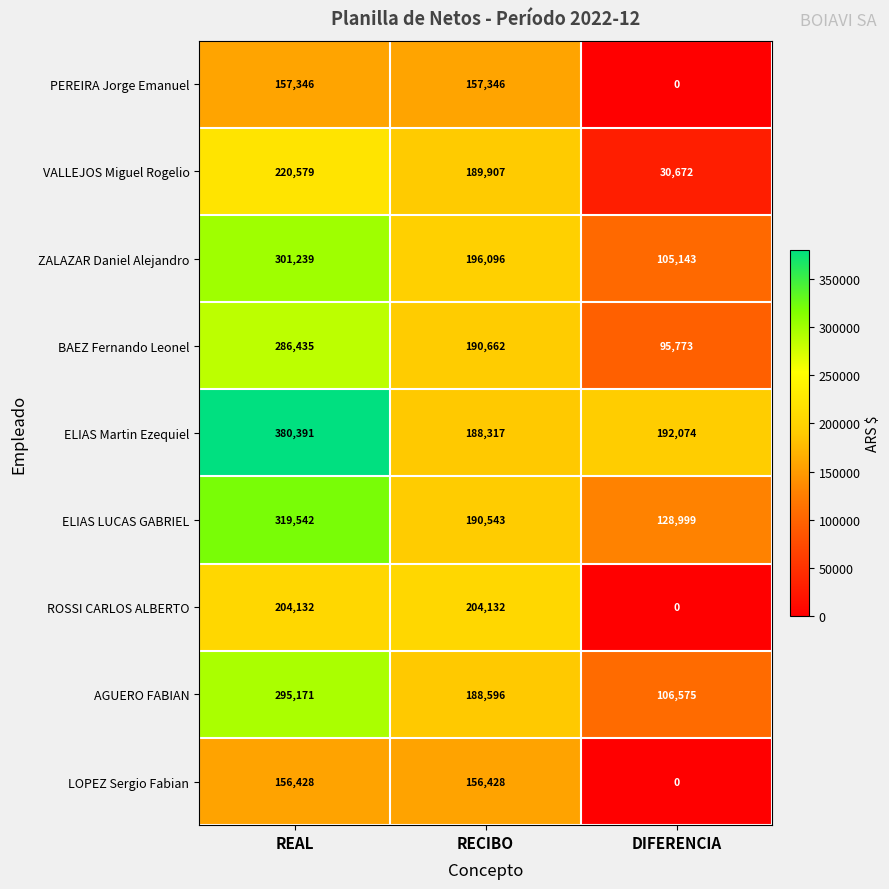

How many ROSSI CARLOS ALBERTO values are between 0 and 204132?

3